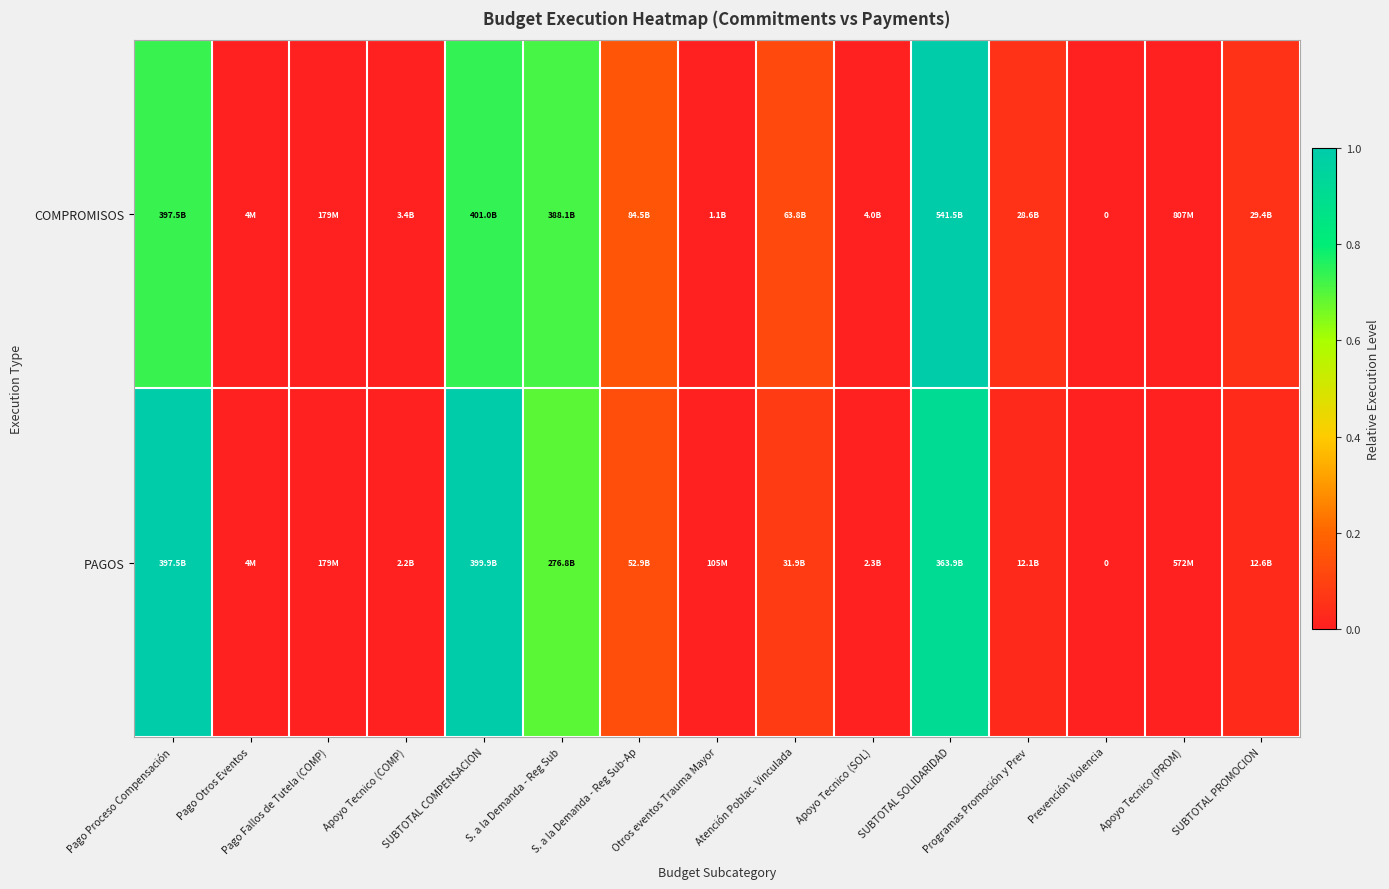

List the series in order of their peak value, highest first.

COMPROMISOS, PAGOS